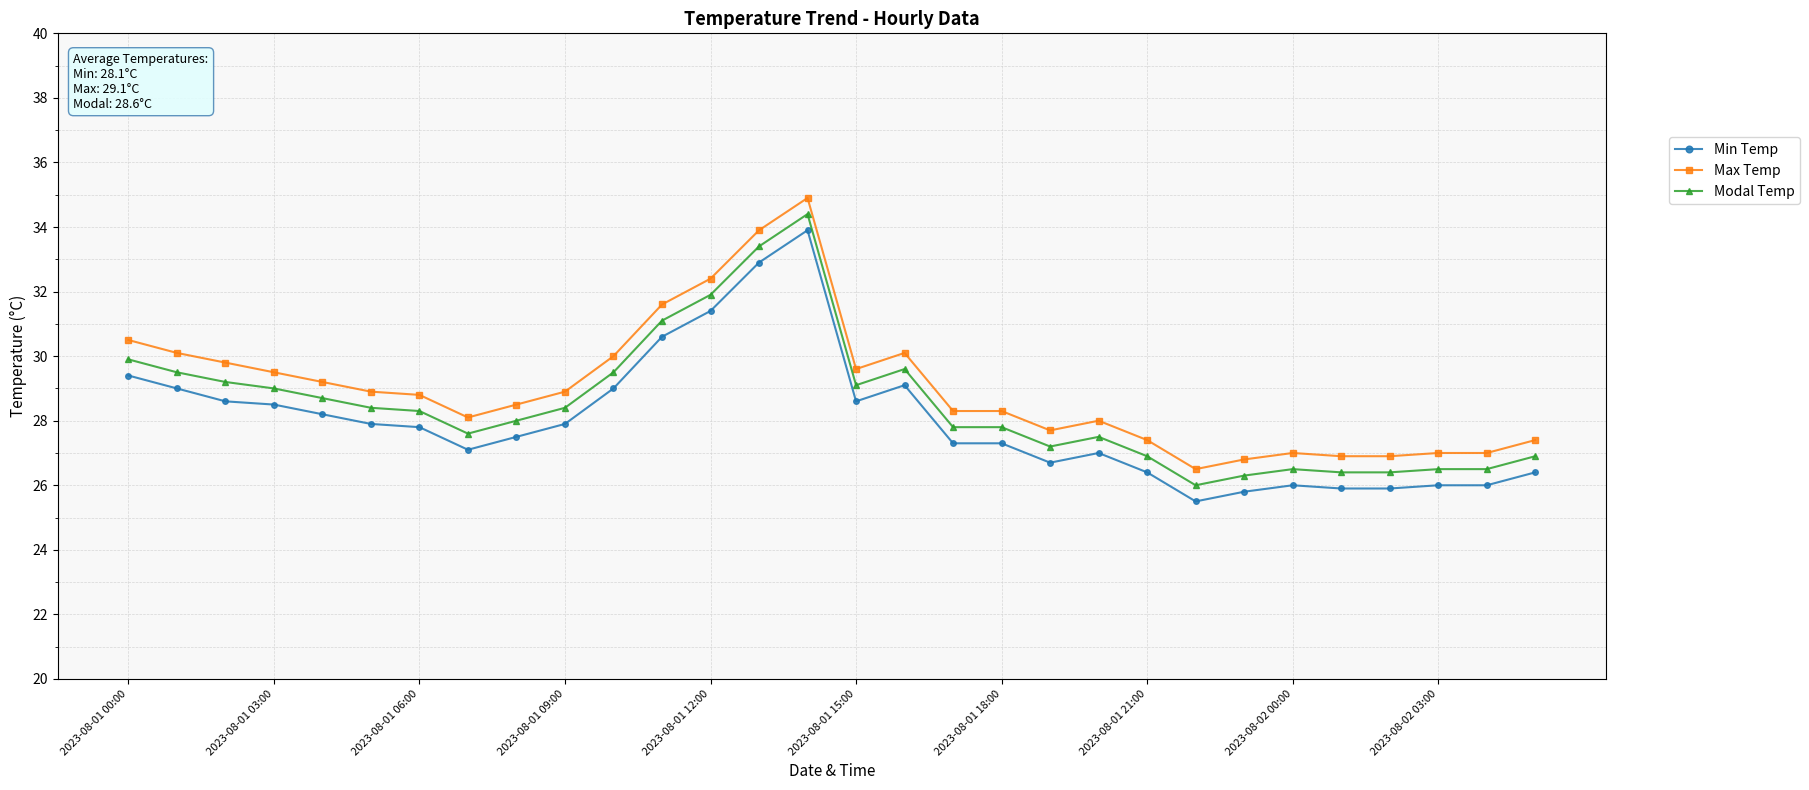

What is the value of the Modal Temp point at the 25th from the left?

26.5